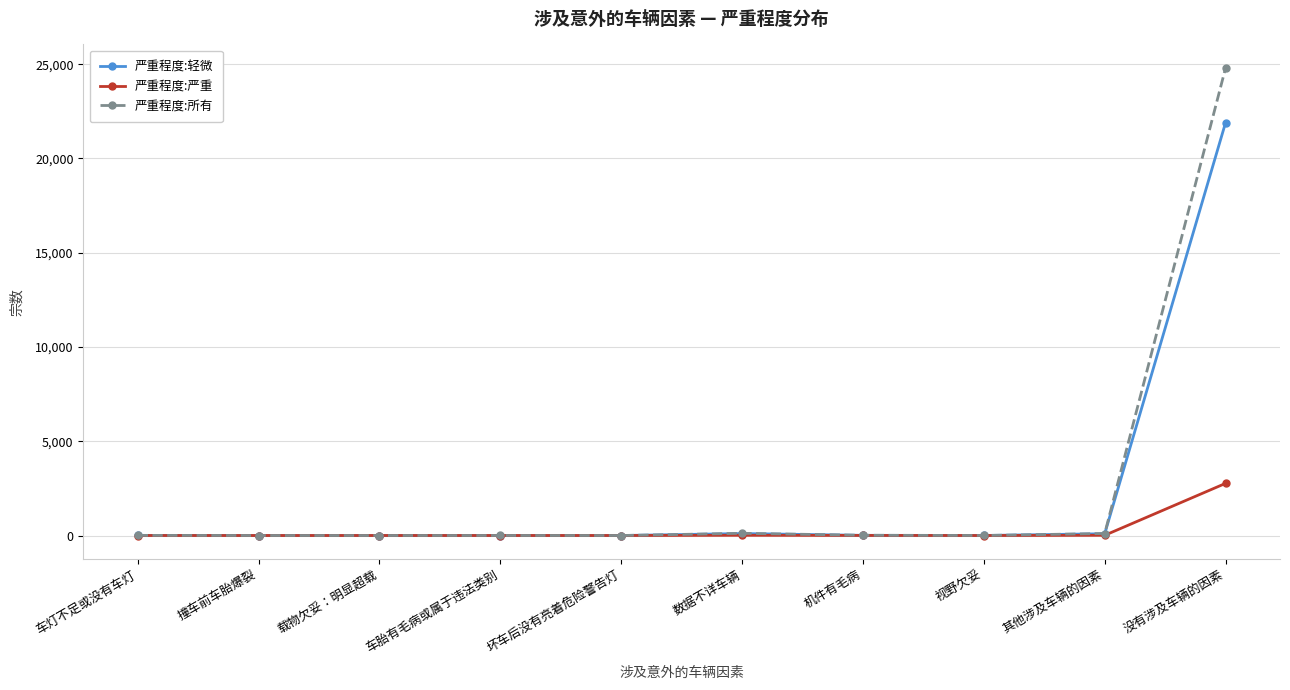

How many lines are shown in the chart?

3